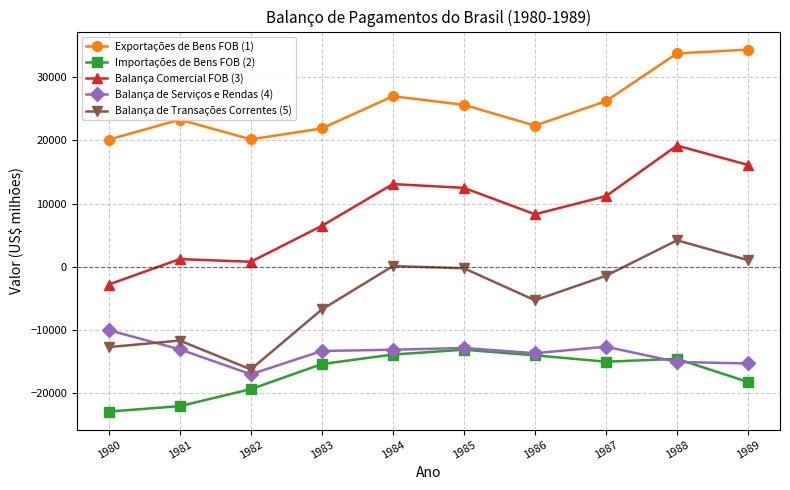

What is the minimum value for Balança Comercial FOB (3)?

-2822.8